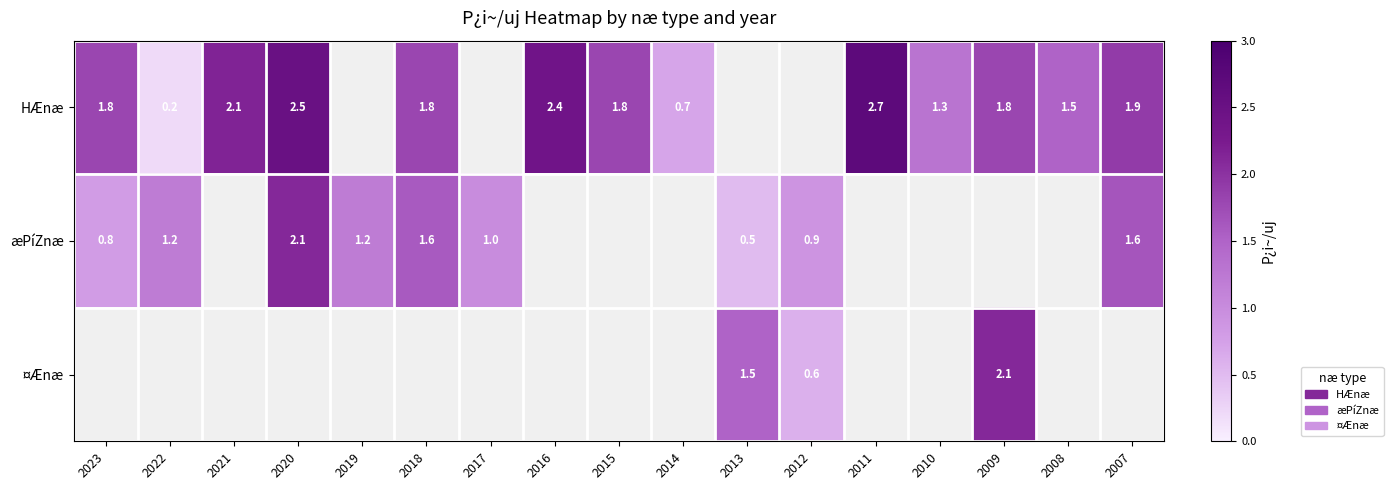

The value of HÆnæ at 2018 is 1.8. True or false?

True